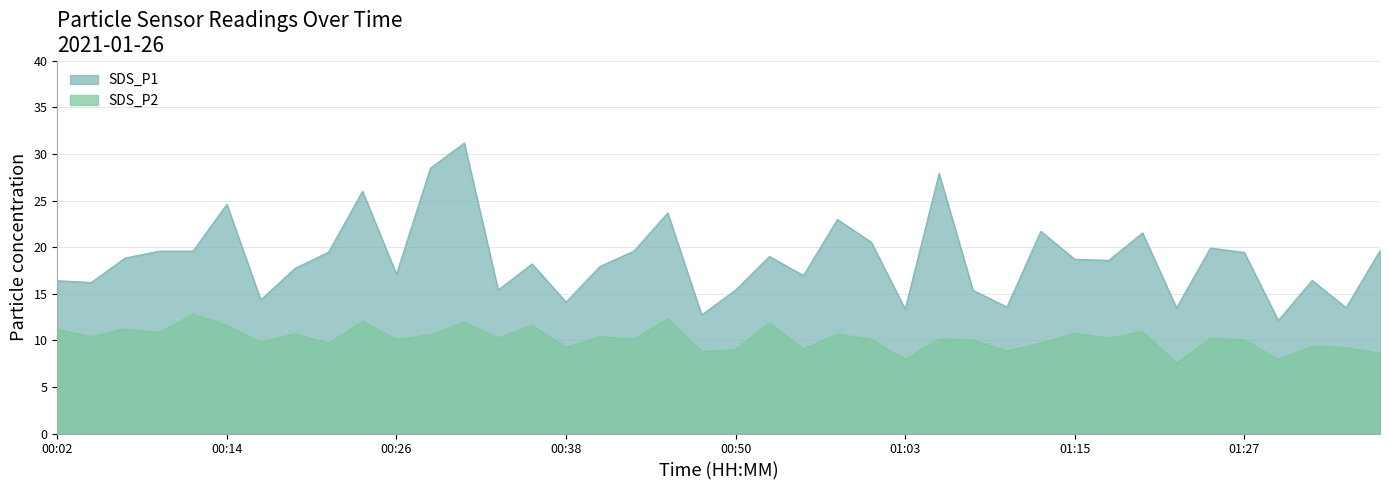

Rank the series by their average value, from lowest to highest.

SDS_P2, SDS_P1